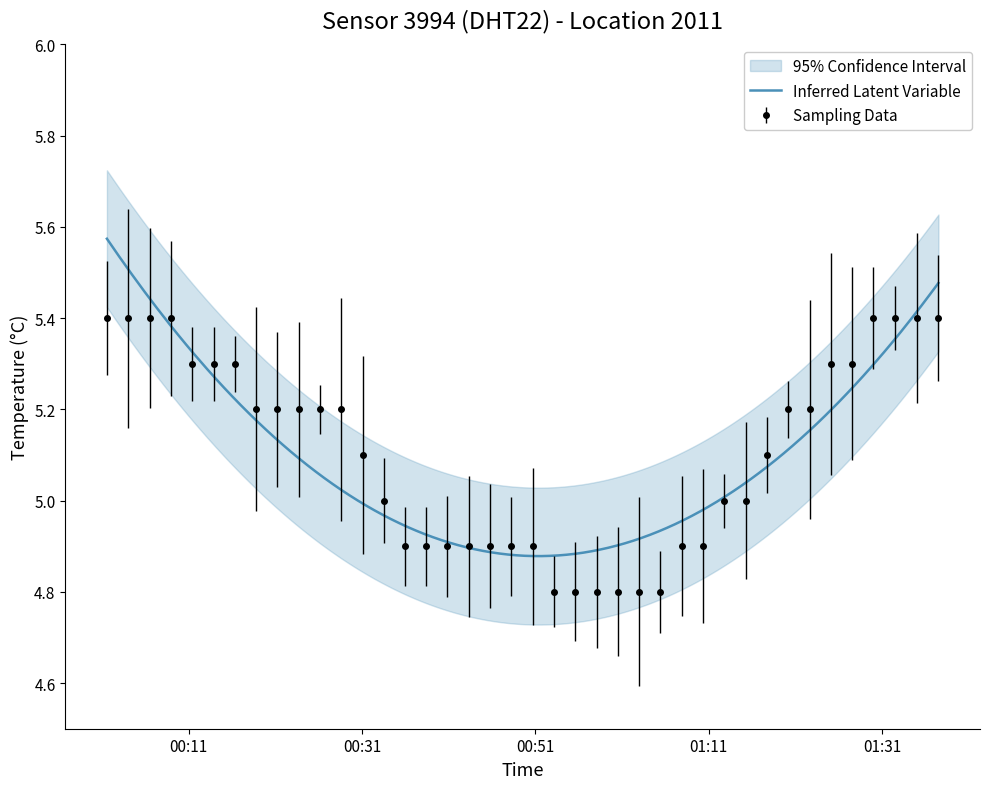

What is the sum of all values?

204.2